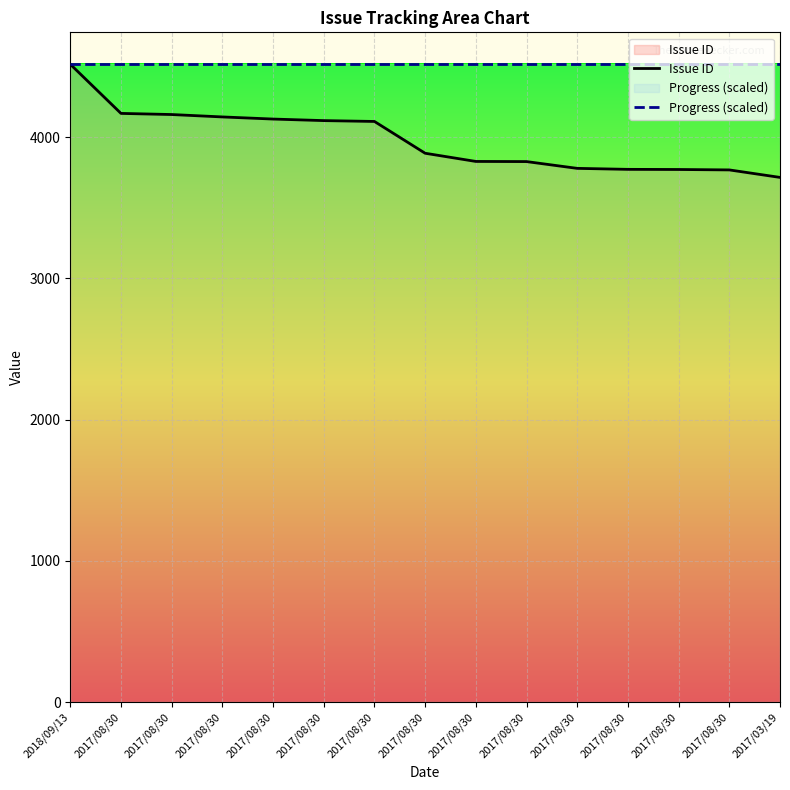

True or false: Progress (scaled) and Issue ID intersect in this chart.

False